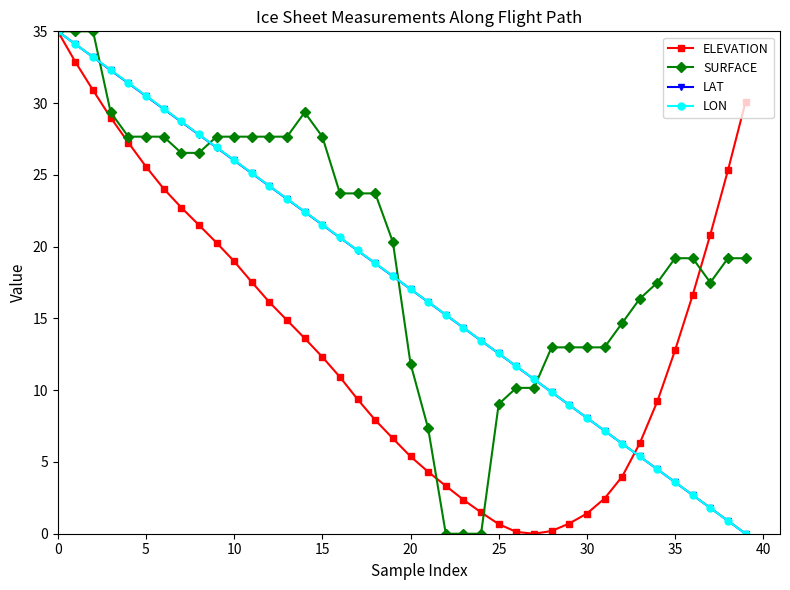

Which series has the largest total across all categories?

SURFACE